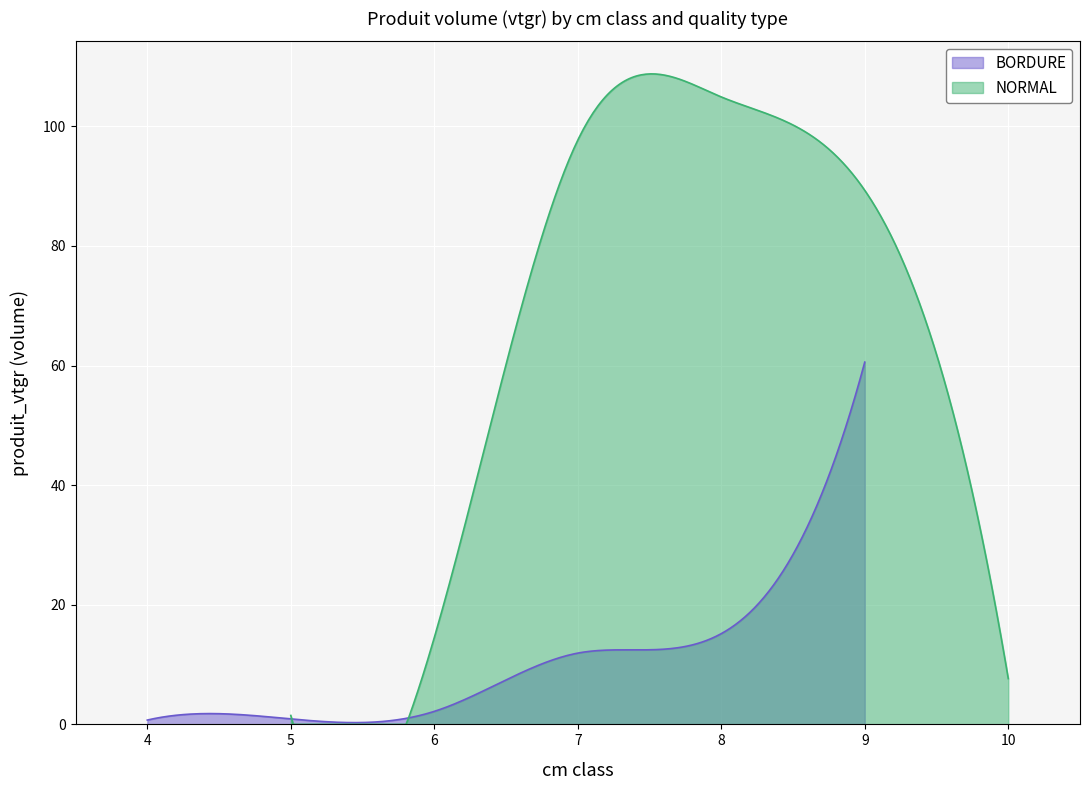

What is the difference between the maximum and minimum values in the NORMAL series?

104.9